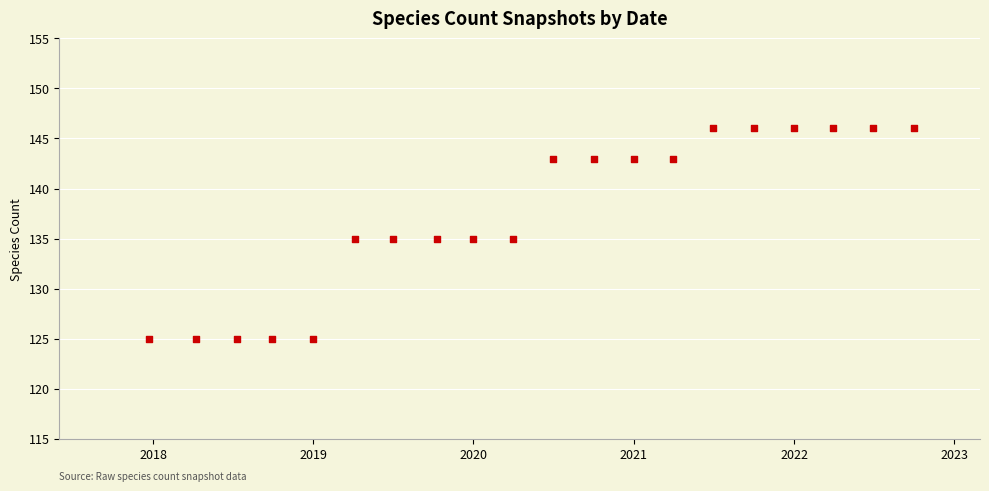

What is the range of X values (max minus min)?

1744